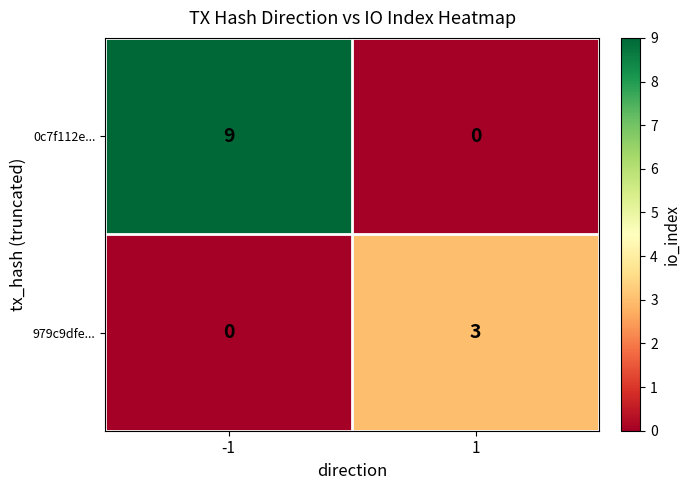

What is the difference between the maximum and minimum values in the 979c9dfe... series?

3